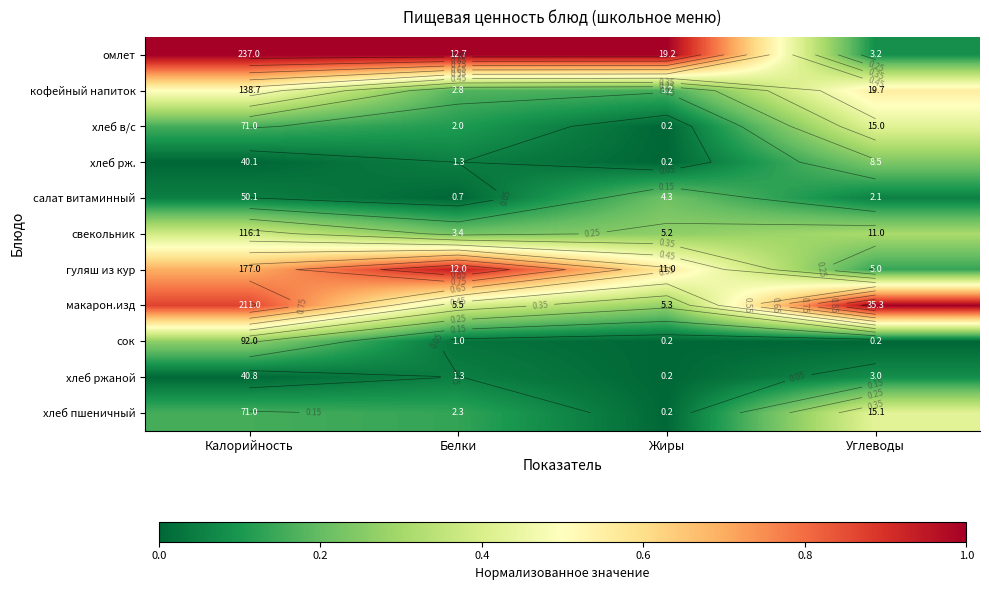

Between Жиры and Углеводы, which is larger?

Жиры